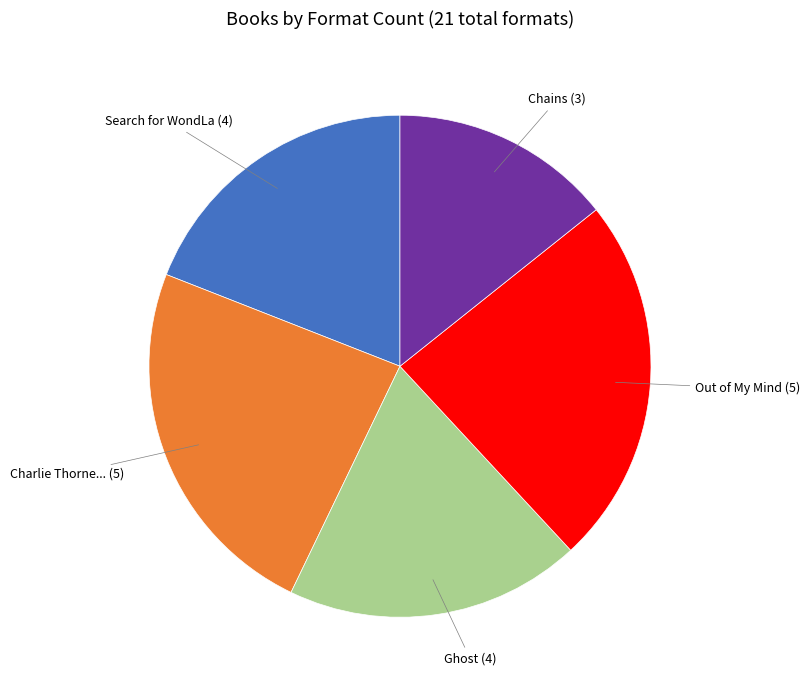

Is there any slice that represents more than half of the pie?

No